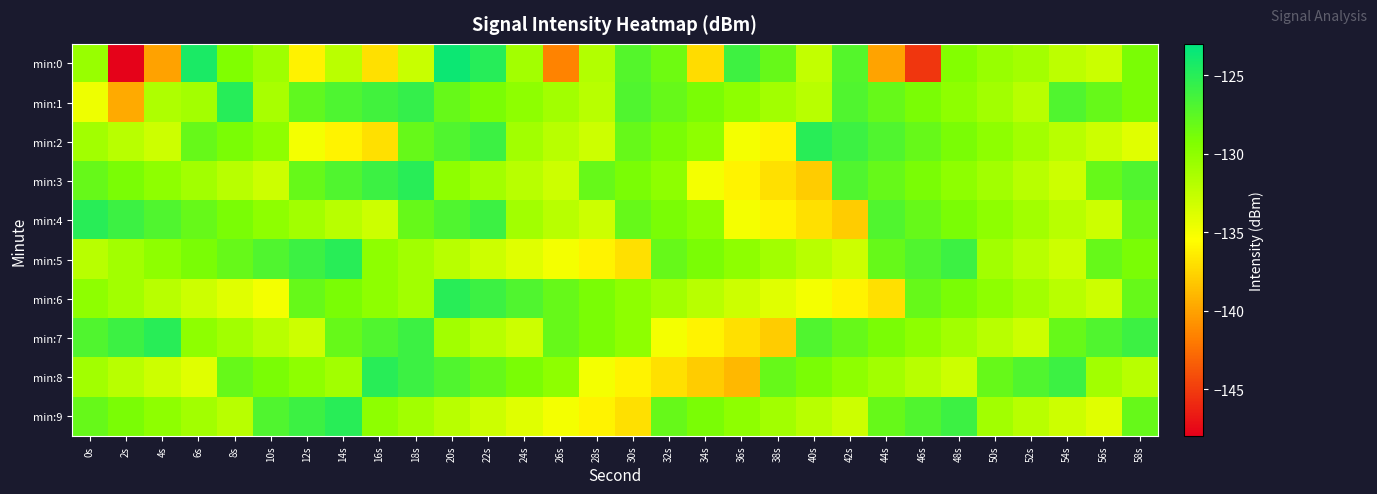

At which category is the sum across all series the highest?

20s